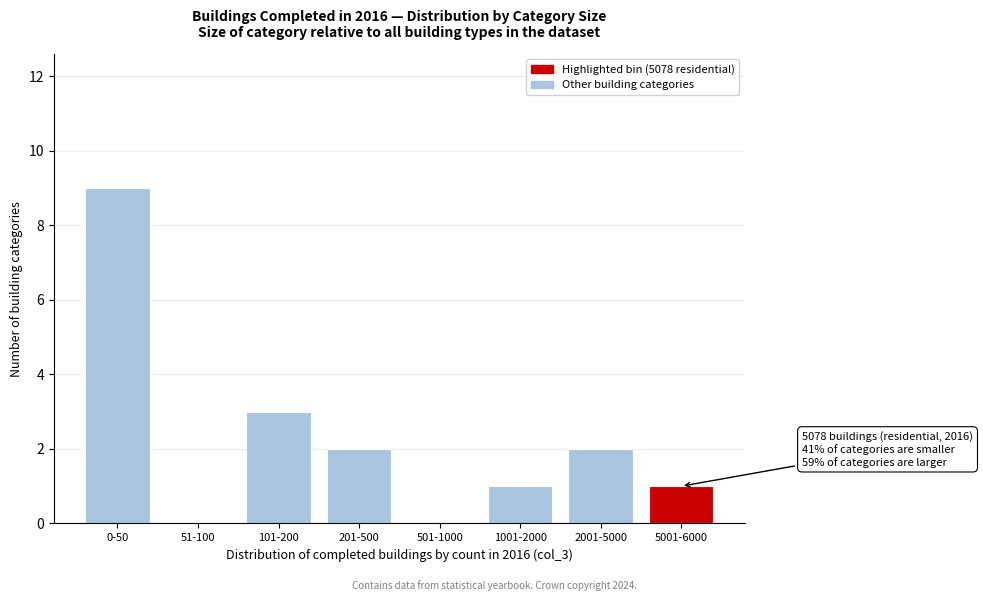

Reading right to left, extract all data points from this chart.

5001-6000=1	2001-5000=2	1001-2000=1	501-1000=0	201-500=2	101-200=3	51-100=0	0-50=9